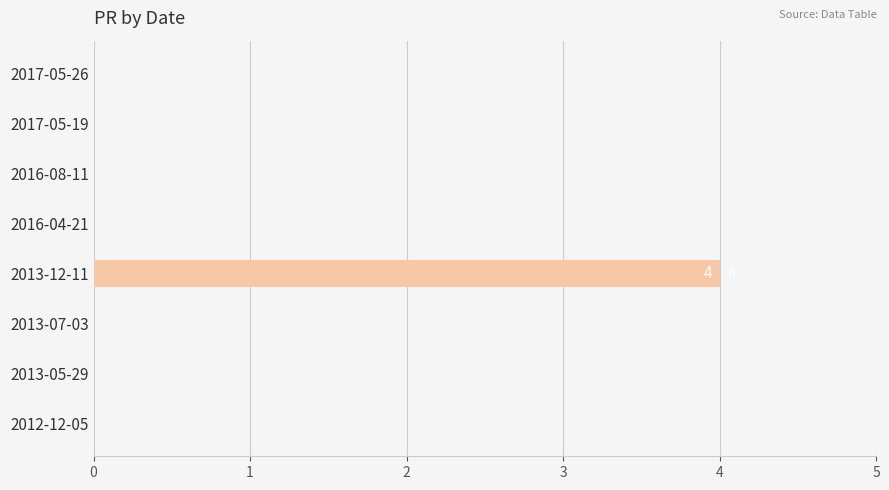

Are the bars horizontal?

Yes